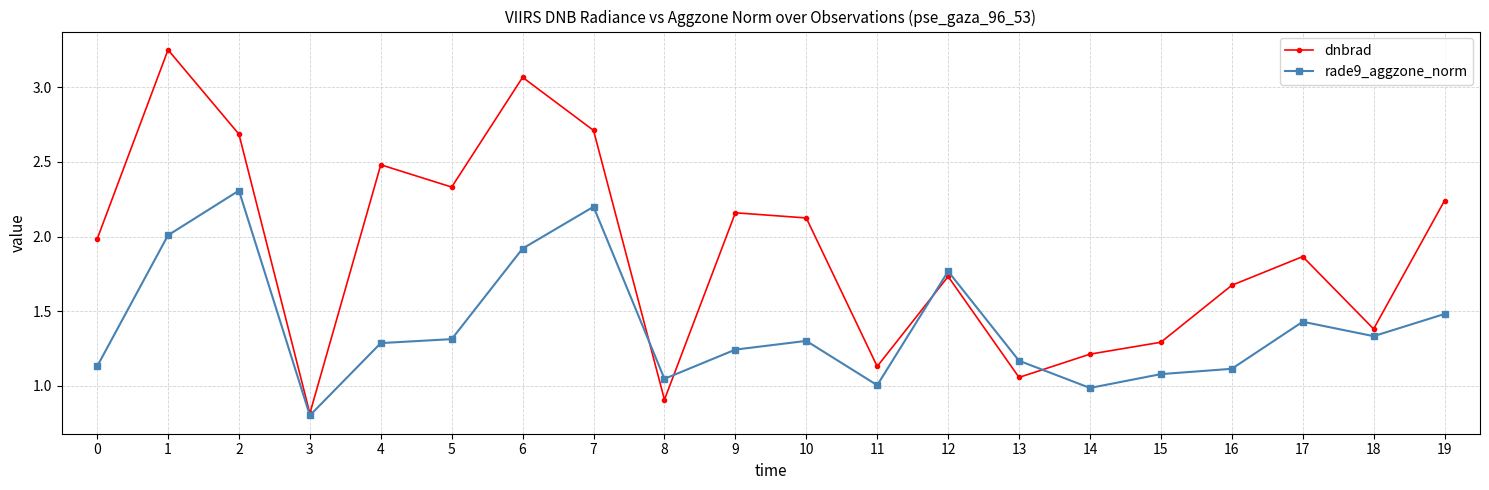

Where is the first local minimum for rade9_aggzone_norm?

3